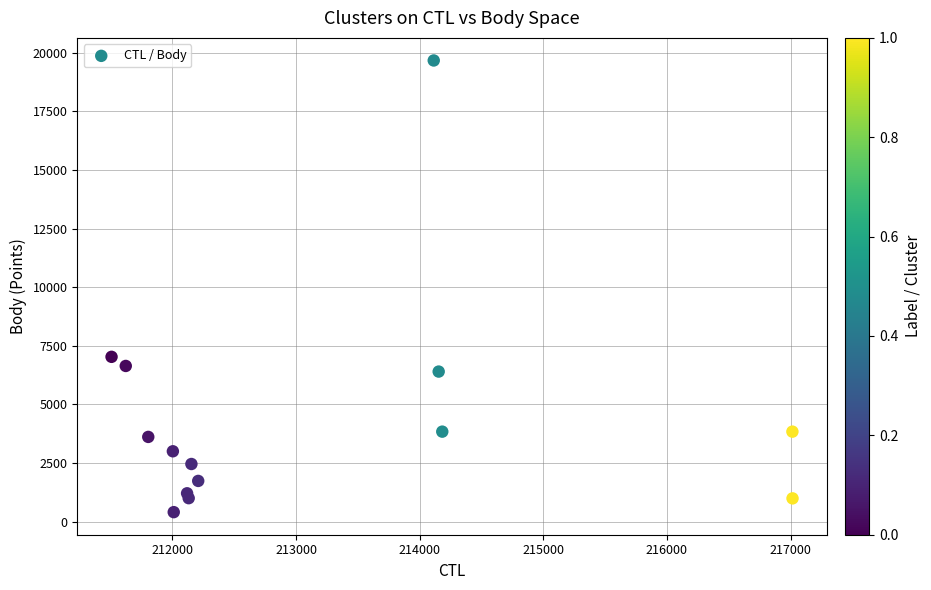

What Y value in the scatter plot is closest to 10038?

7029